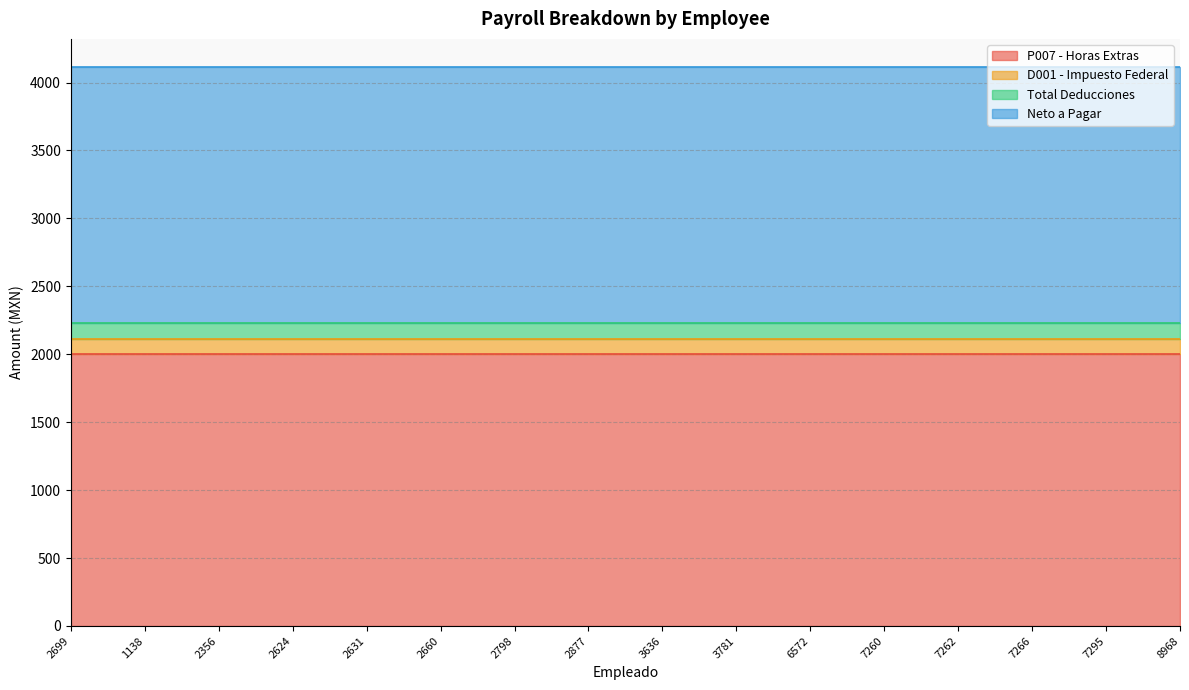

What are all the series names shown in the legend?

P007 - Horas Extras, D001 - Impuesto Federal, Total Deducciones, Neto a Pagar